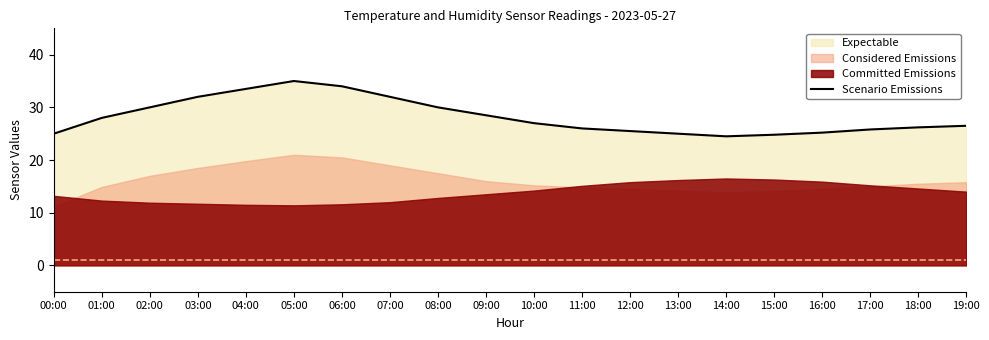

Reading left to right, extract all data points from this chart.

00:00=25.0	01:00=28.0	02:00=30.0	03:00=32.0	04:00=33.5	05:00=35.0	06:00=34.0	07:00=32.0	08:00=30.0	09:00=28.5	10:00=27.0	11:00=26.0	12:00=25.5	13:00=25.0	14:00=24.5	15:00=24.8	16:00=25.2	17:00=25.8	18:00=26.2	19:00=26.5